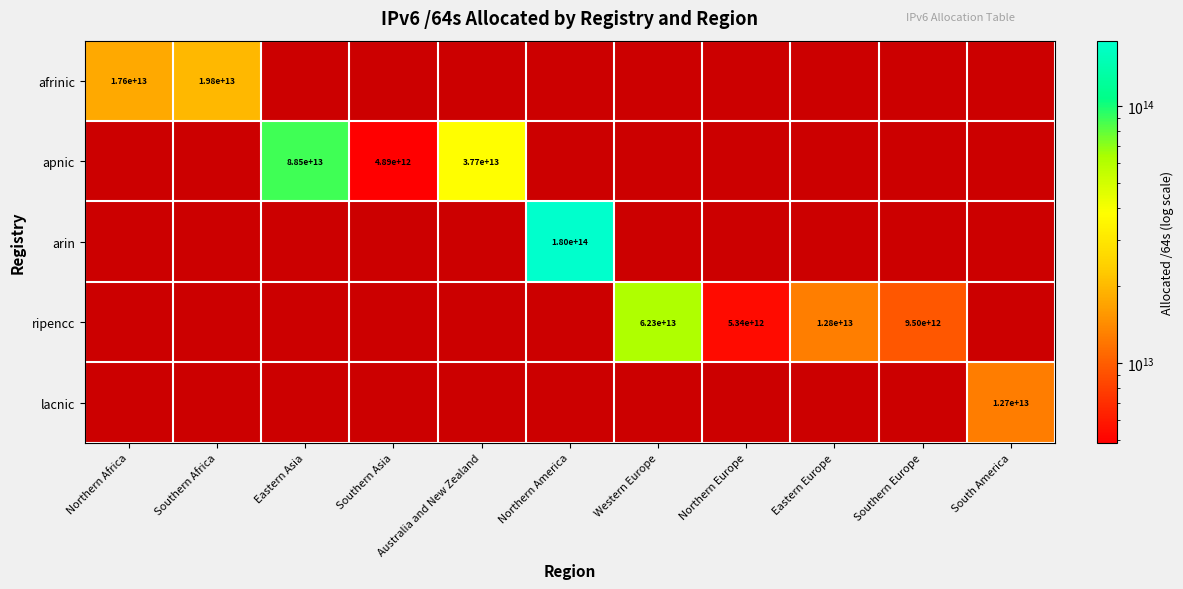

True or false: ripencc has a value of 2266254044843 at Southern Europe.

False